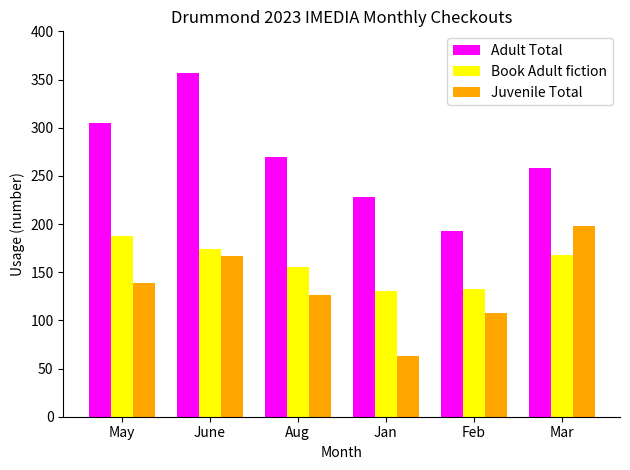

What position from the left is Mar?

6